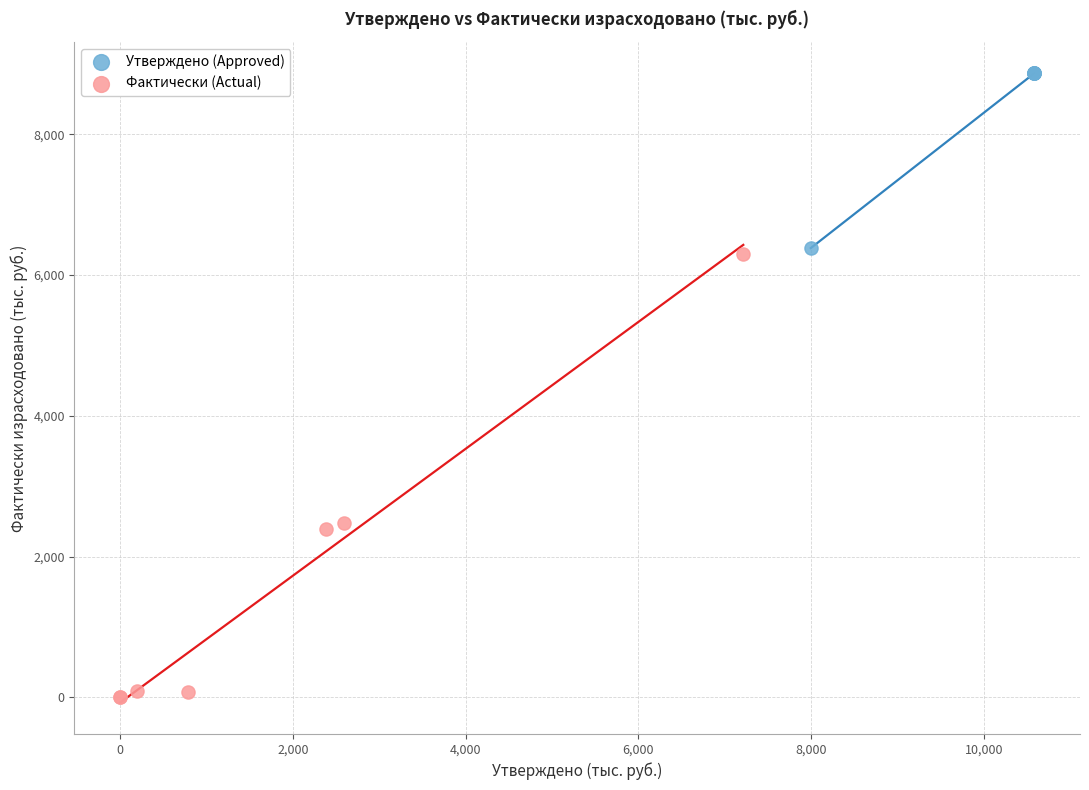

Which series contains the highest Y value?

Утверждено (Approved)